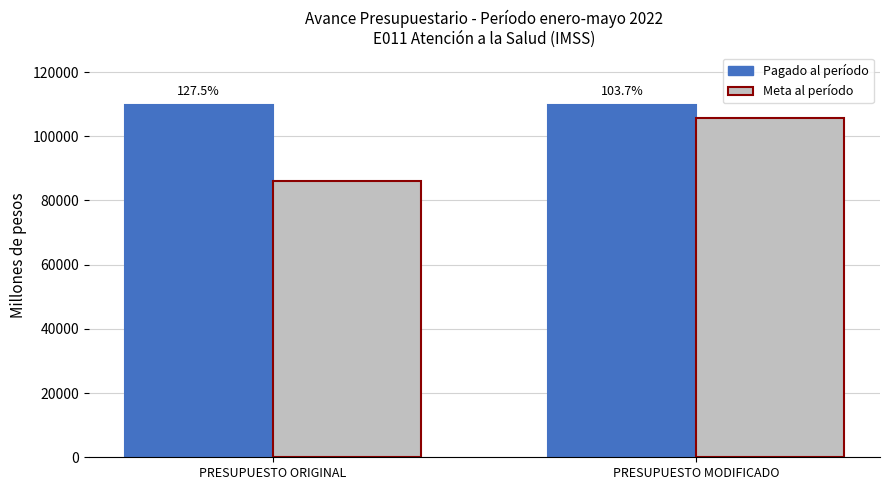

How many groups of bars are there?

2